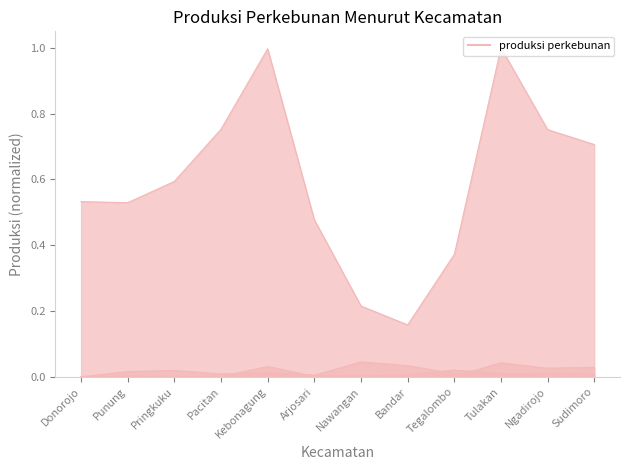

Does the chart have visible grid lines?

No